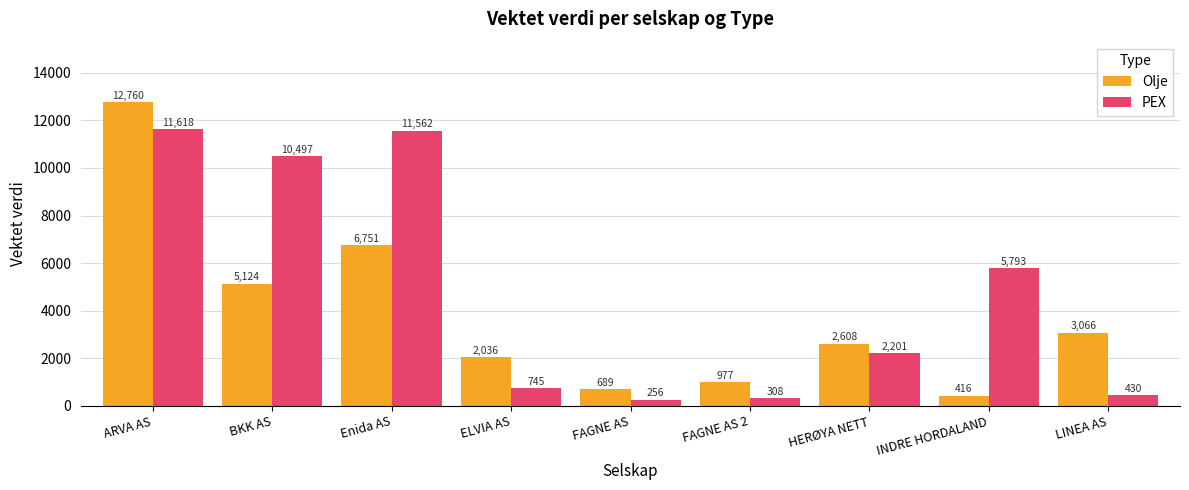

At which label does PEX first exceed 2200?

ARVA AS